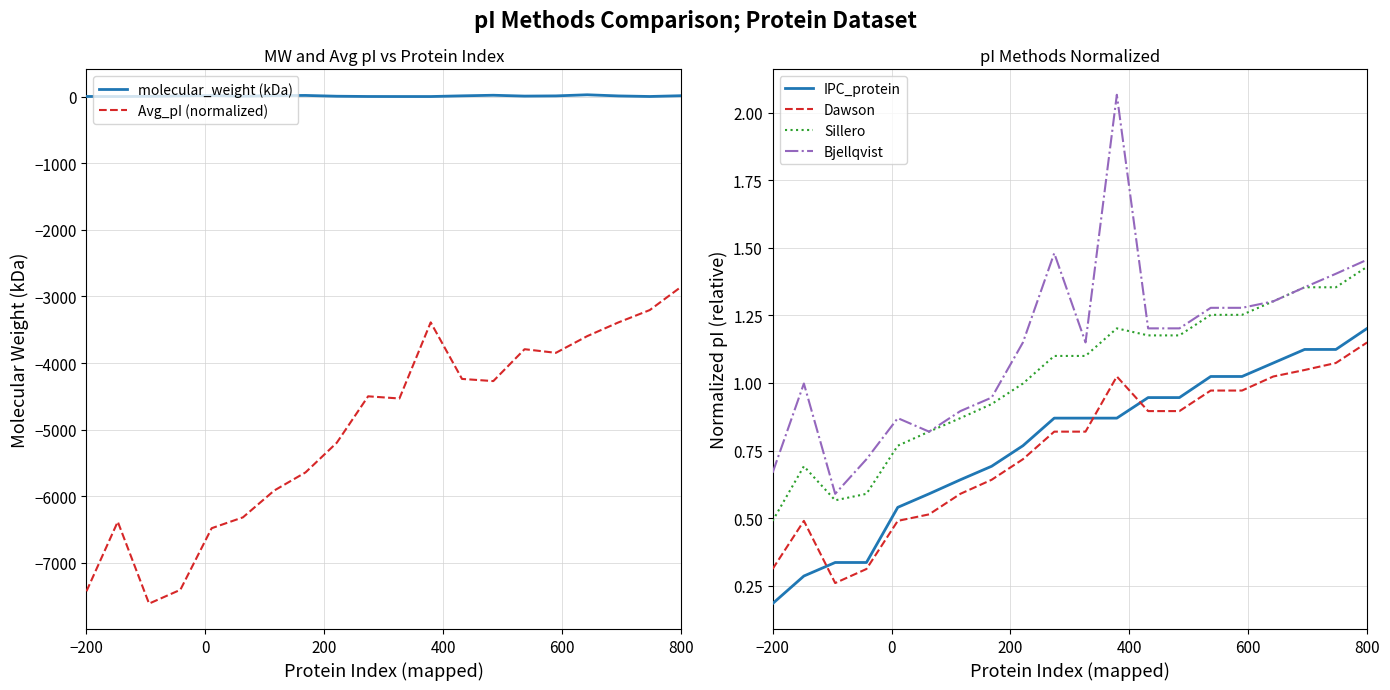

How many data points in Bjellqvist are above 1?

12